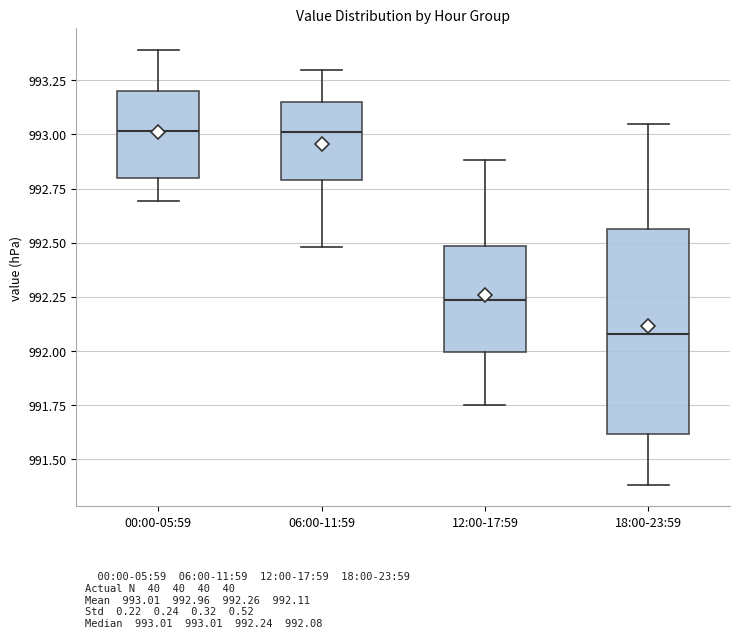

Where does the lower whisker of the box for 06:00-11:59 end on the y-axis? The values are not printed on the chart, so give them approximately, as read against the axis.

992.50